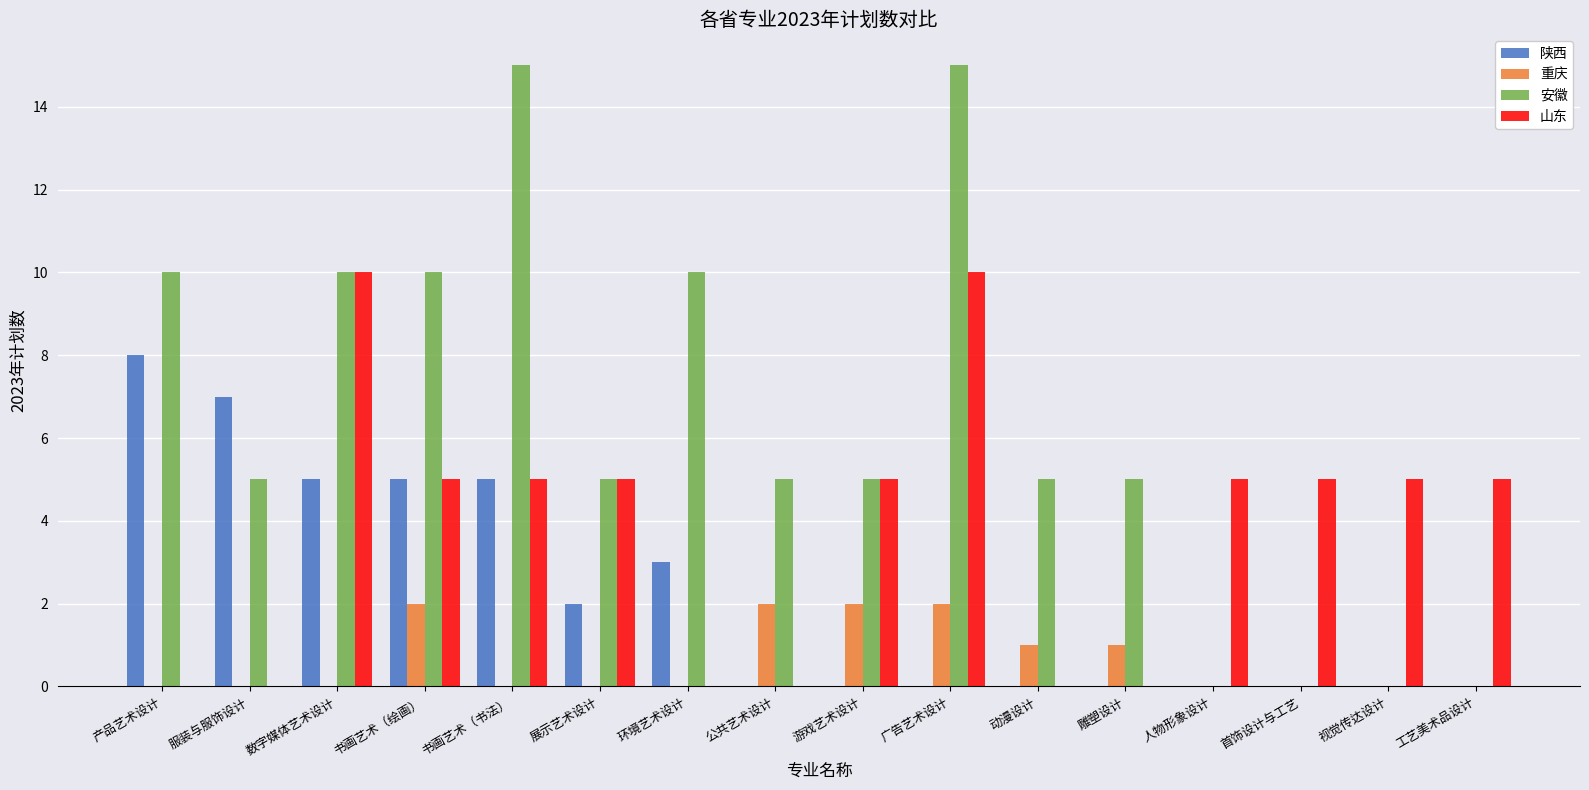

Which series changed the most between 展示艺术设计 and 动漫设计?

山东